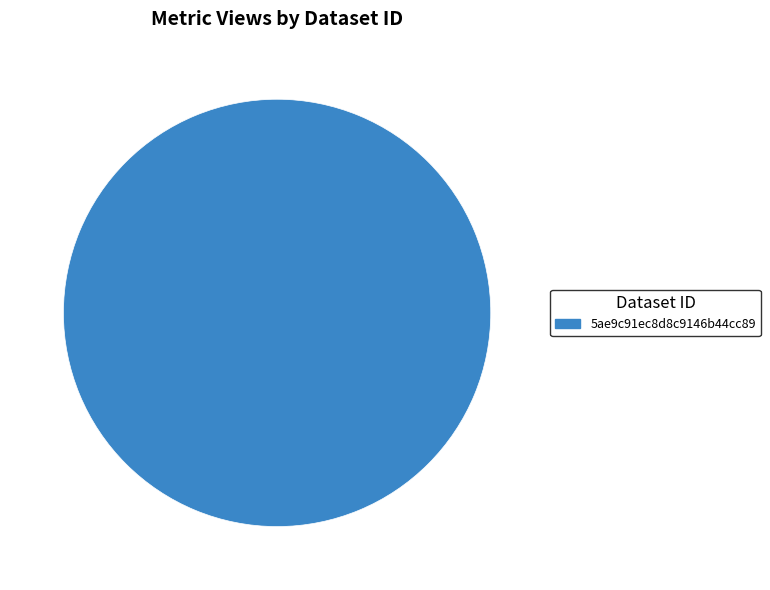

Does any single category account for the majority?

Yes